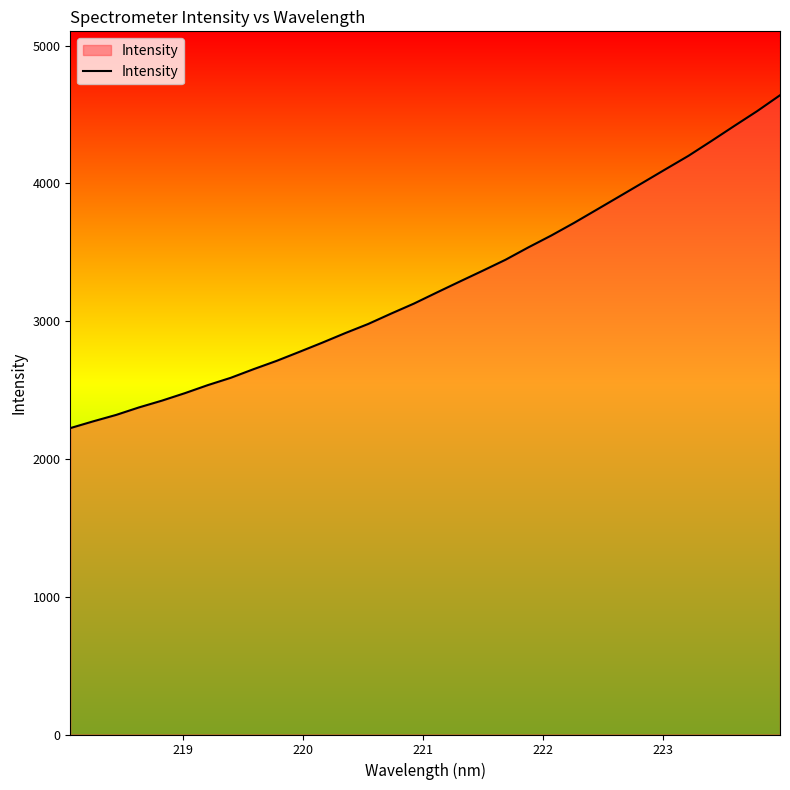

How many lines are shown in the chart?

1